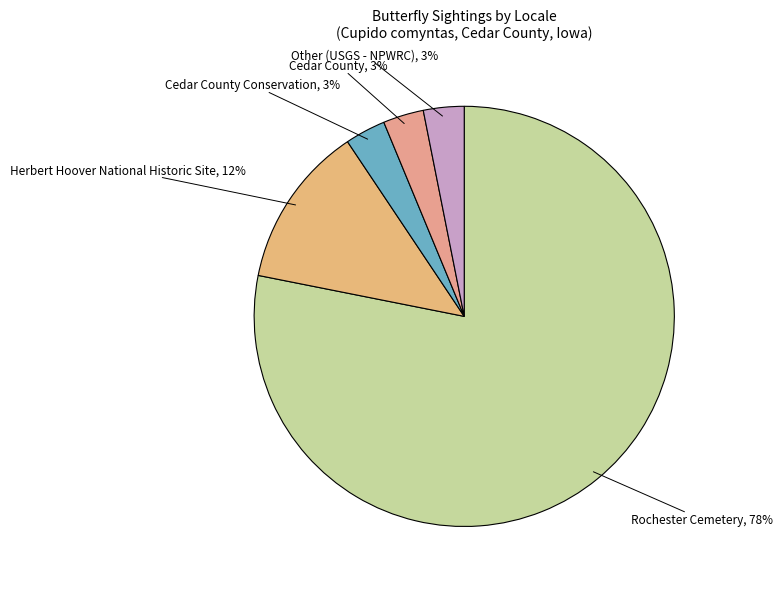

Combined, do Rochester Cemetery and Cedar County account for over 50%?

Yes